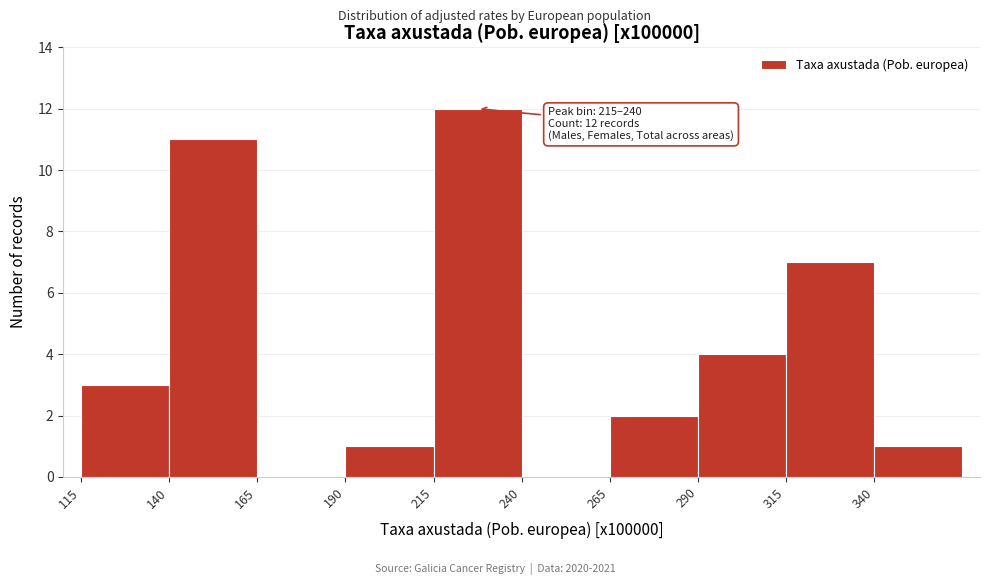

Which range on the x-axis has the tallest bar?

215 to 240